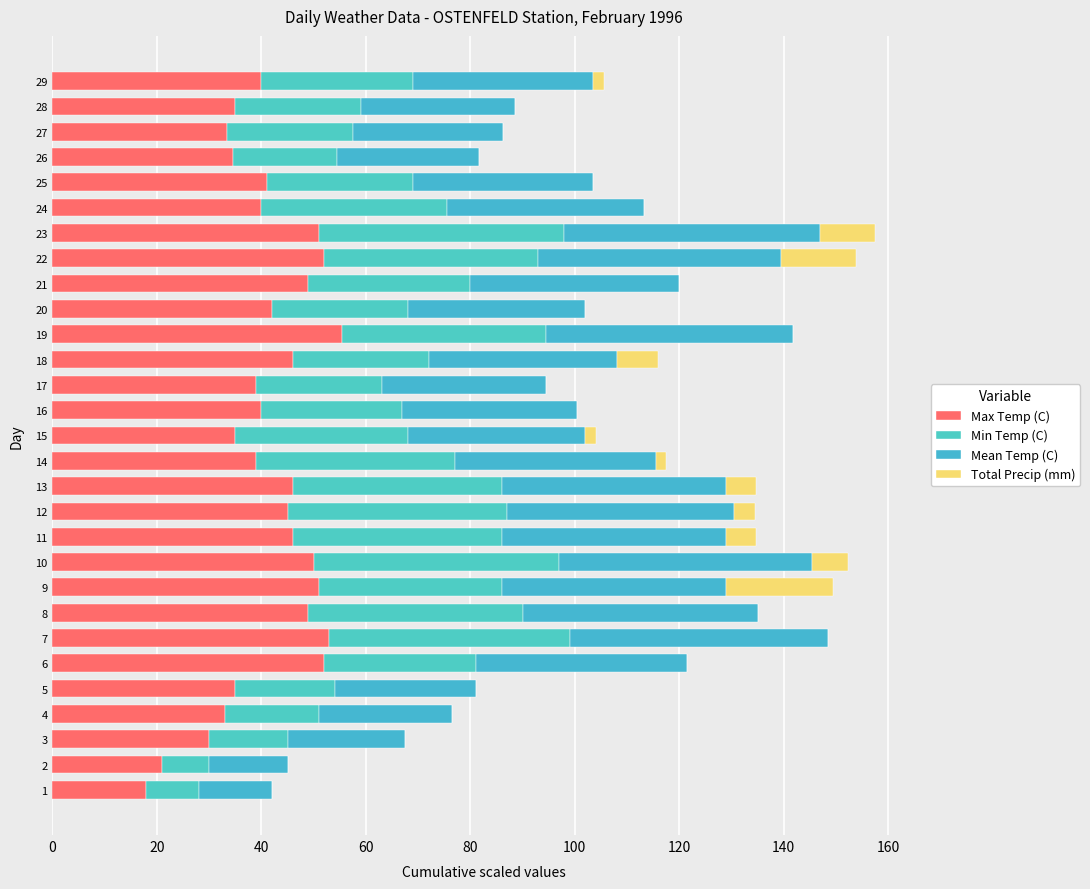

Reading right to left, extract all data points from this chart.

Max Temp (C): 40.0	35.0	33.5	34.5	41.0	40.0	51.0	52.0	49.0	42.0	55.5	46.0	39.0	40.0	35.0	39.0	46.0	45.0	46.0	50.0	51.0	49.0	53.0	52.0	35.0	33.0	30.0	21.0	18.0
Min Temp (C): 29.0	24.0	24.0	20.0	28.0	35.5	47.0	41.0	31.0	26.0	39.0	26.0	24.0	27.0	33.0	38.0	40.0	42.0	40.0	47.0	35.0	41.0	46.0	29.0	19.0	18.0	15.0	9.0	10.0
Mean Temp (C): 34.5	29.5	28.7	27.2	34.5	37.7	49.0	46.5	40.0	34.0	47.2	36.0	31.5	33.5	34.0	38.5	43.0	43.5	43.0	48.5	43.0	45.0	49.5	40.5	27.0	25.5	22.5	15.0	14.0
Total Precip (mm): 2.0	0.0	0.0	0.0	0.0	0.0	10.4	14.4	0.0	0.0	0.0	8.0	0.0	0.0	2.0	2.0	5.6	4.0	5.6	6.8	20.4	0.0	0.0	0.0	0.0	0.0	0.0	0.0	0.0